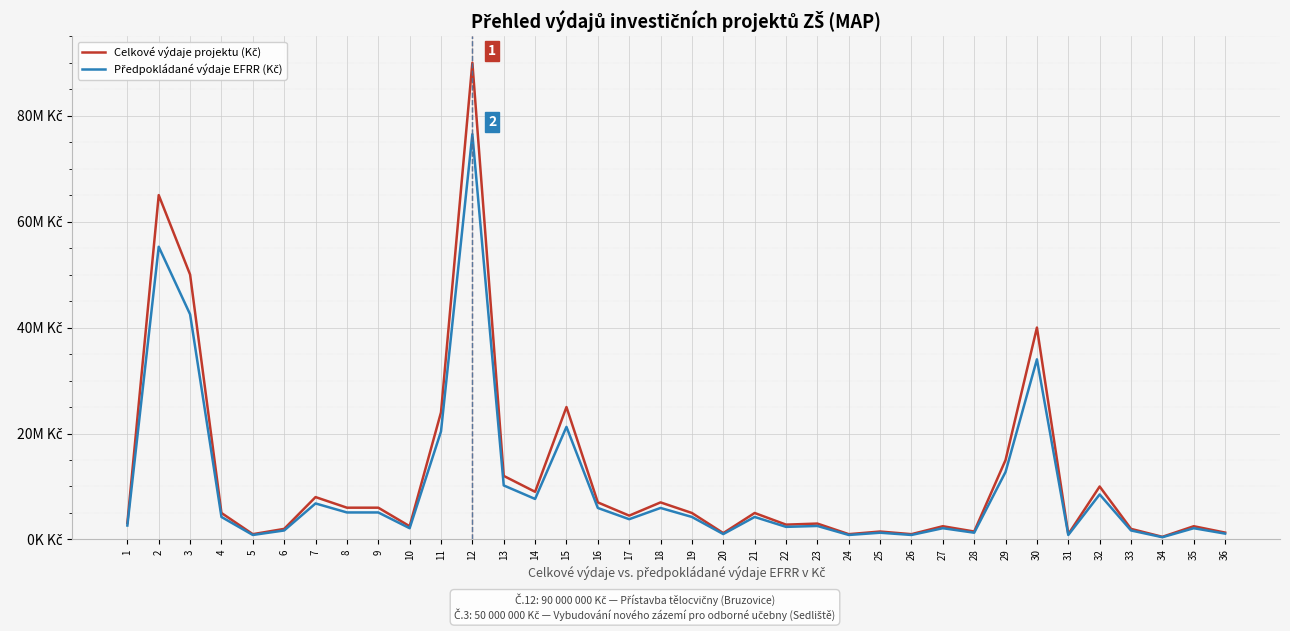

Is this an area chart (filled region under the line)?

No